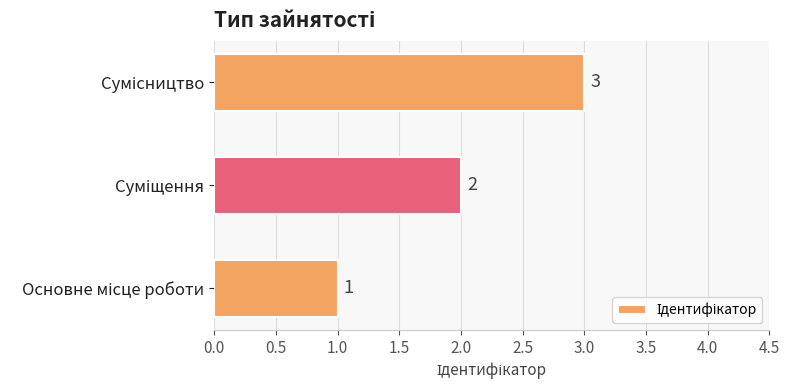

How many values are below 2?

1